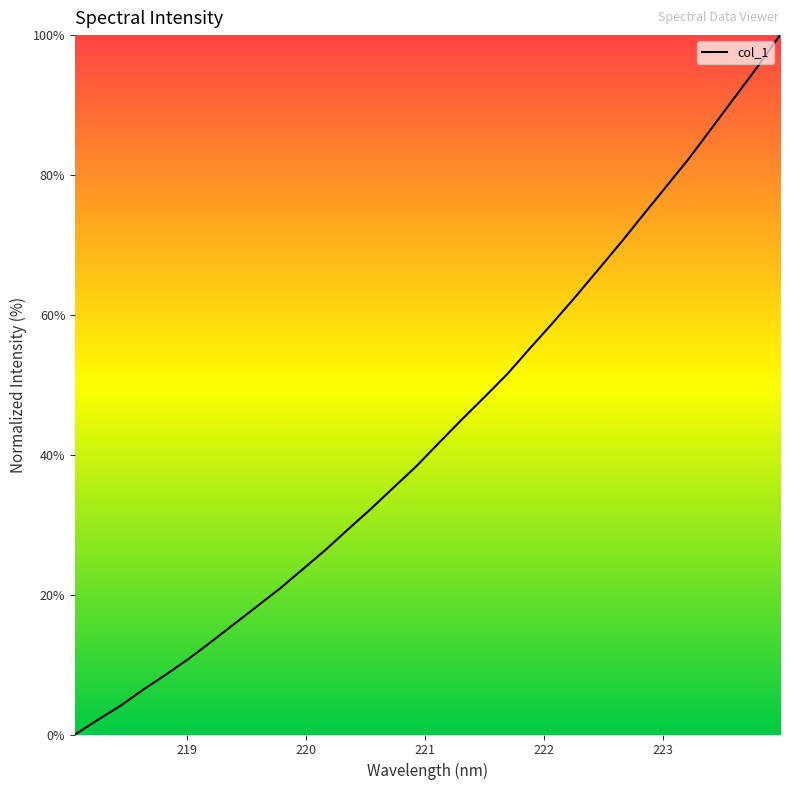

What is the greatest value displayed?

100.0